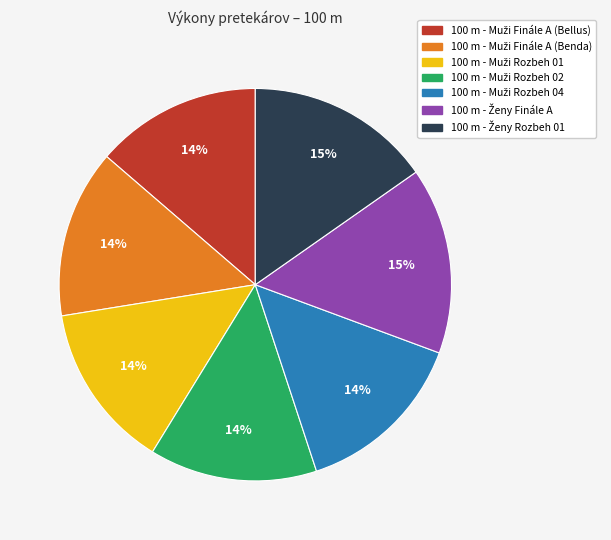

Count the number of slices in the pie.

7